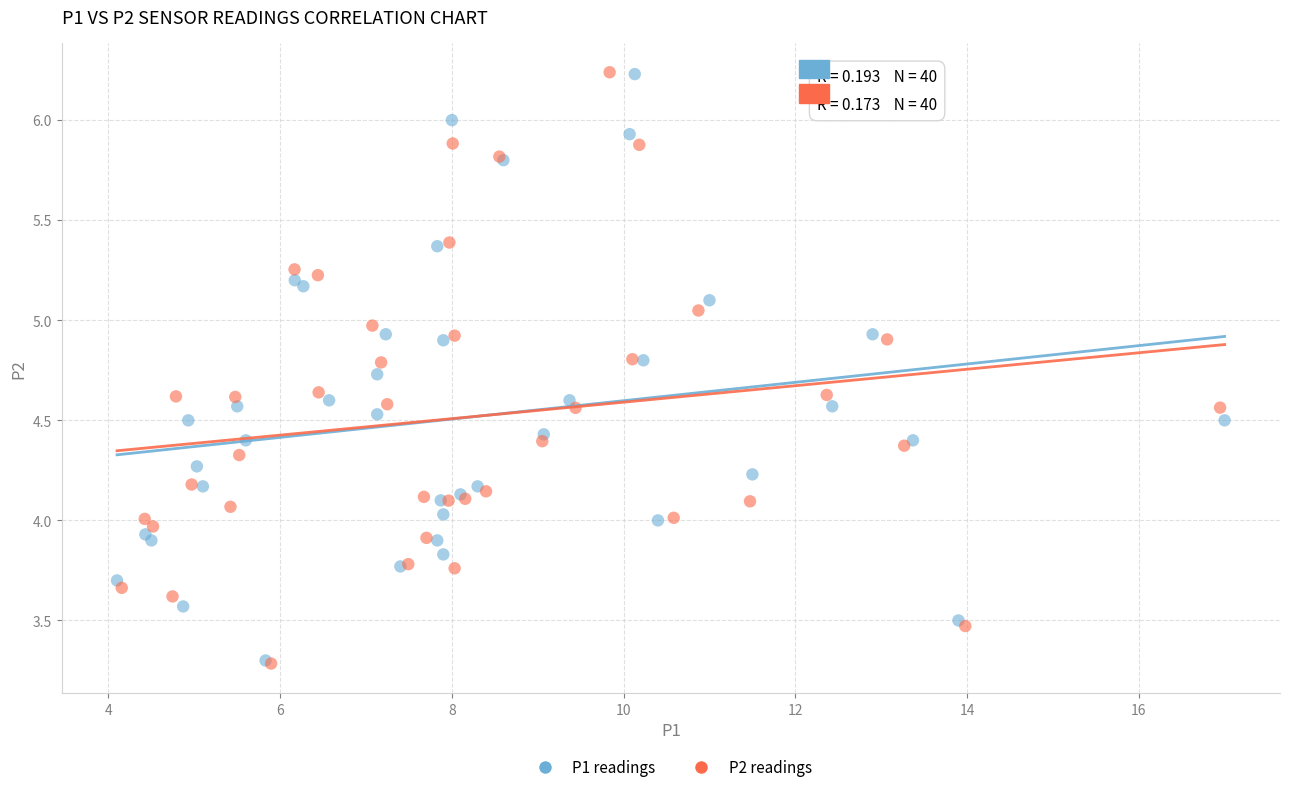

Which series has the largest Y range (max minus min)?

P2 readings